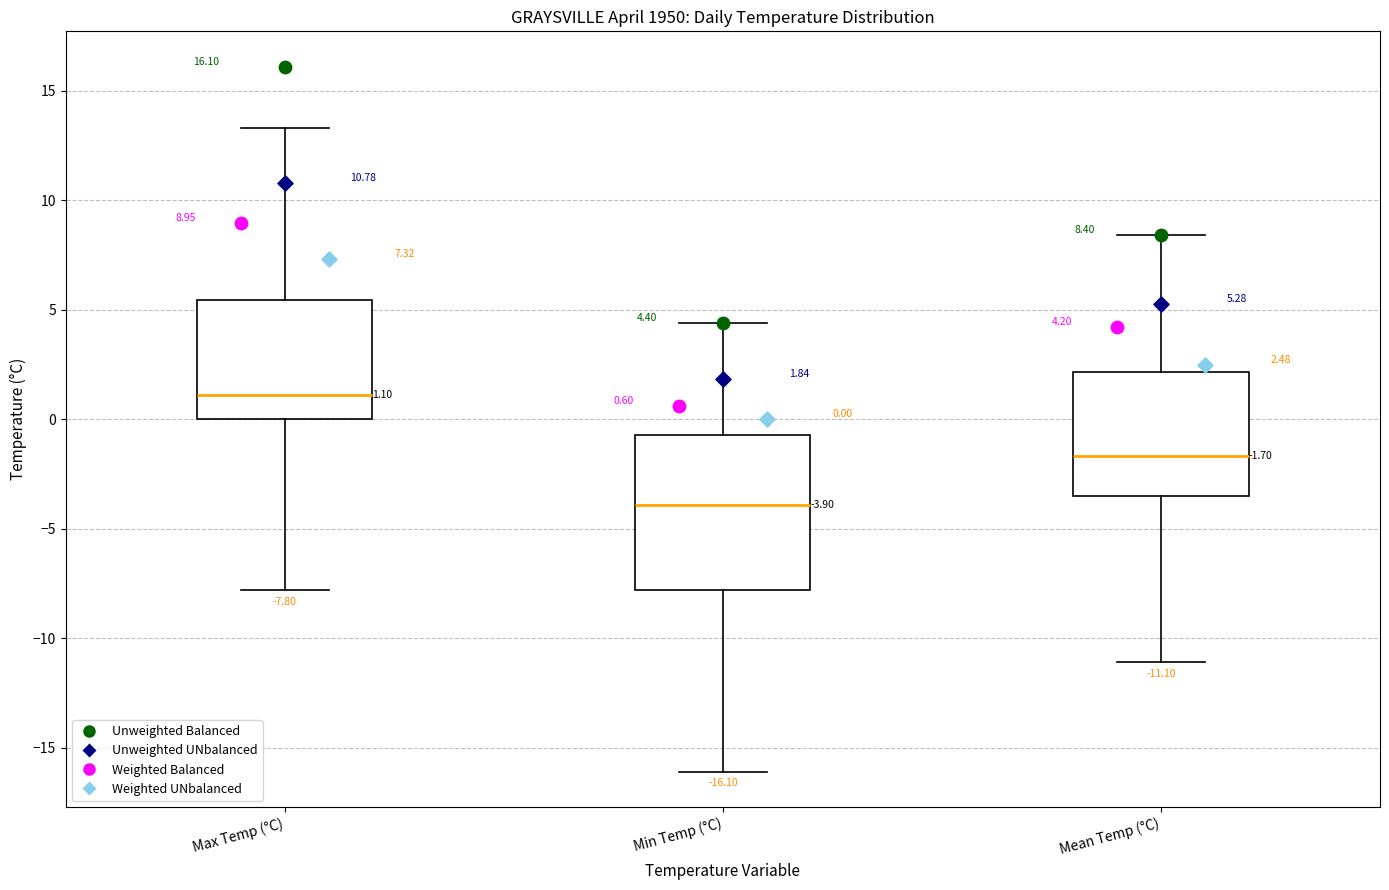

Which box is the tallest, from its lower edge to its upper edge?

Min Temp (°C)